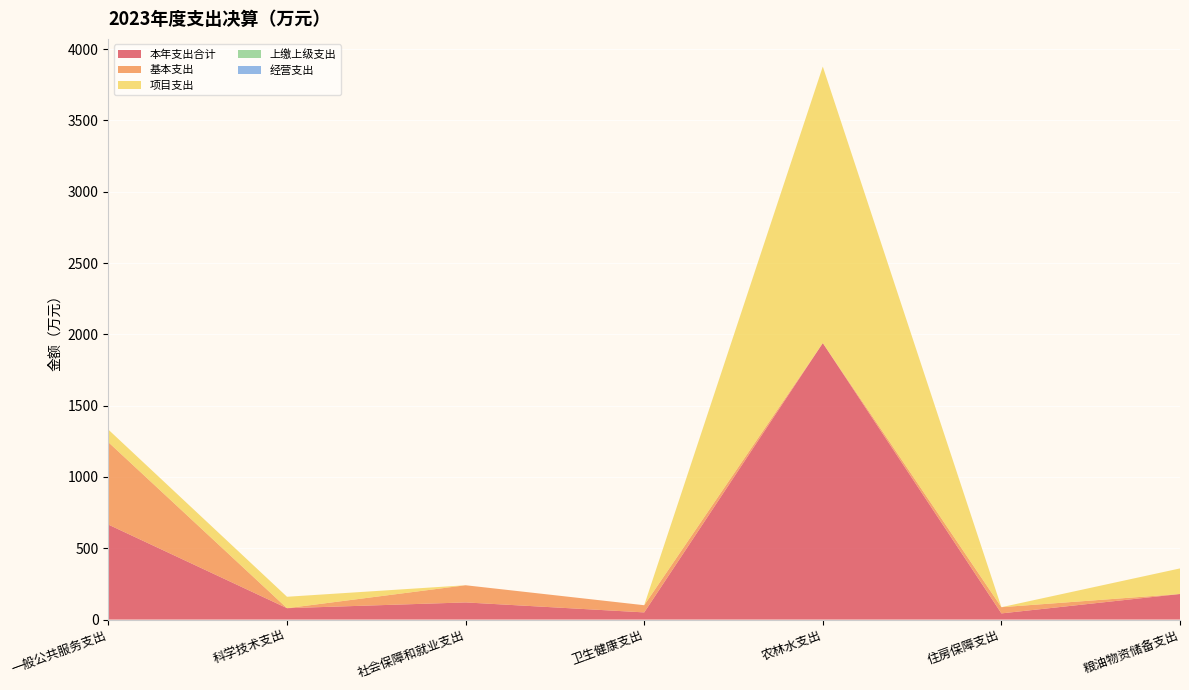

Reading left to right, transcribe all the data shown in this chart.

本年支出合计: 665.8	80.0	120.4	50.4	1938.7	43.4	179.4
基本支出: 577.4	0.0	120.4	50.4	0.0	43.4	0.0
项目支出: 88.4	80.0	0.0	0.0	1938.7	0.0	179.4
上缴上级支出: 0.0	0.0	0.0	0.0	0.0	0.0	0.0
经营支出: 0.0	0.0	0.0	0.0	0.0	0.0	0.0